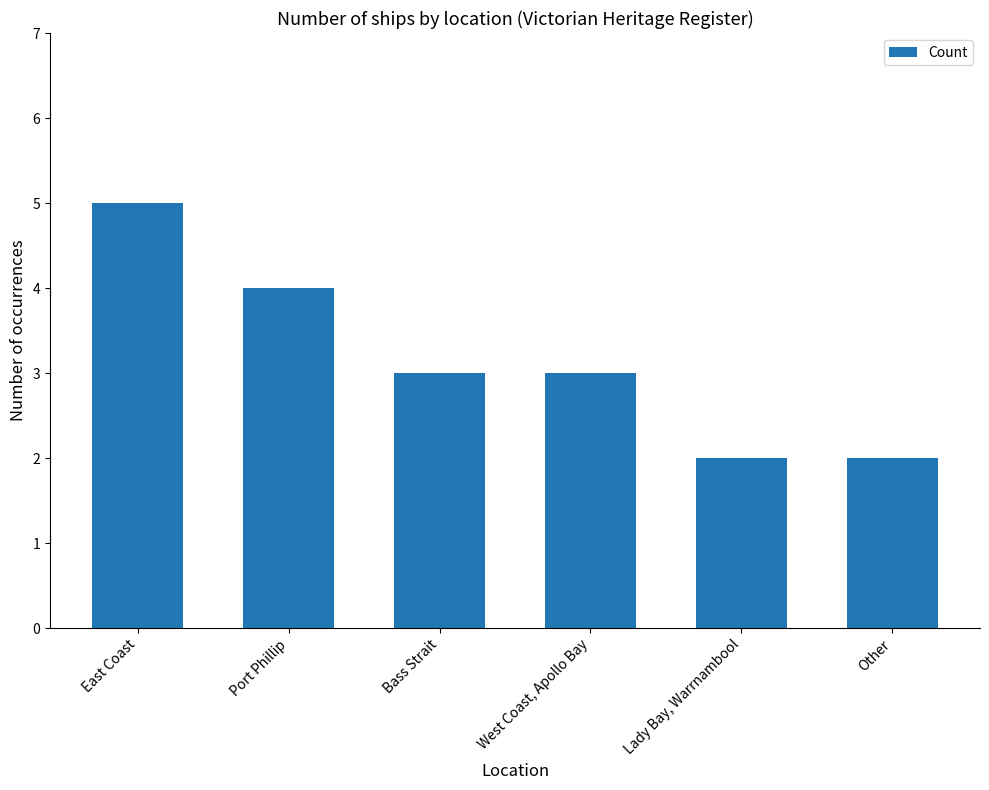

What is the difference between the values at Other and Bass Strait?

1